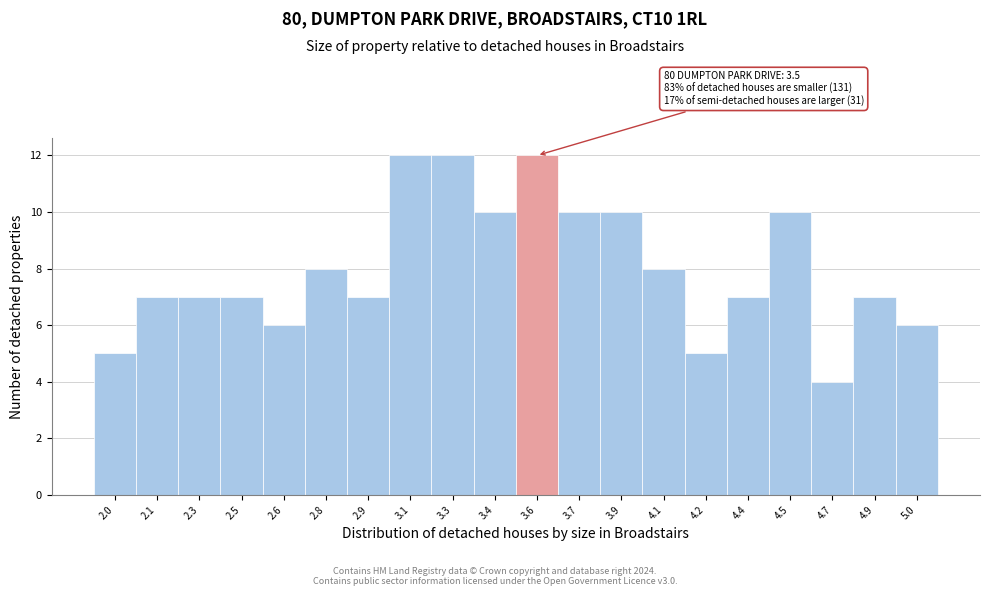

Reading left to right, what are all the values shown in this chart?

5	7	7	7	6	8	7	12	12	10	12	10	10	8	5	7	10	4	7	6